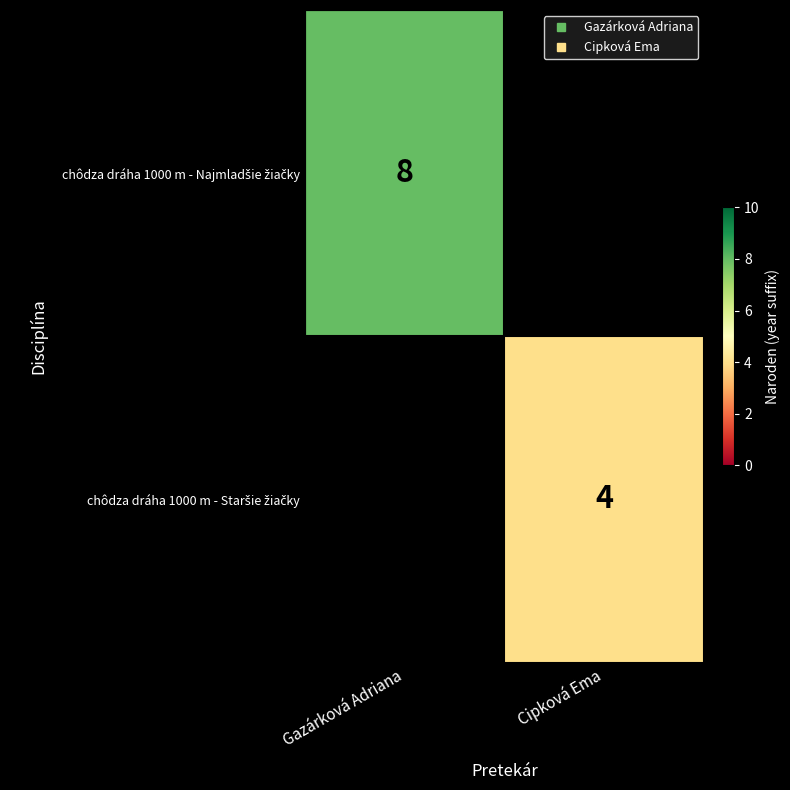

How many distinct data groups are displayed?

2